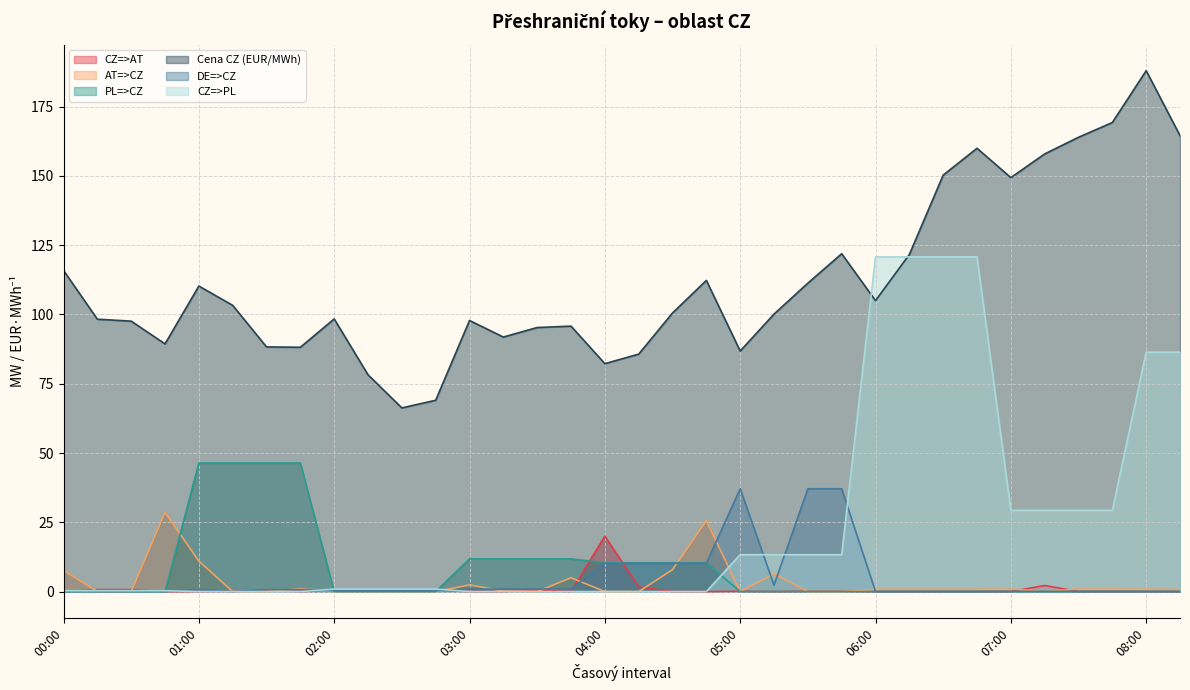

Reading left to right, extract all data points from this chart.

CZ=>AT: 00:00=0.0	00:15=0.7	00:30=0.7	00:45=0.0	01:00=0.0	01:15=0.1	01:30=0.4	01:45=0.0	02:00=0.5	02:15=0.5	02:30=0.5	02:45=0.5	03:00=0.0	03:15=0.0	03:30=0.5	03:45=0.0	04:00=20.0	04:15=1.7	04:30=0.0	04:45=0.0	05:00=0.1	05:15=0.0	05:30=0.1	05:45=0.1	06:00=0.0	06:15=0.0	06:30=0.0	06:45=0.0	07:00=0.0	07:15=2.2	07:30=0.0	07:45=0.0	08:00=0.0	08:15=0.0
AT=>CZ: 00:00=7.6	00:15=0.0	00:30=0.0	00:45=28.6	01:00=11.0	01:15=0.0	01:30=0.0	01:45=1.0	02:00=0.0	02:15=0.0	02:30=0.0	02:45=0.0	03:00=2.4	03:15=0.2	03:30=0.0	03:45=5.0	04:00=0.0	04:15=0.0	04:30=7.9	04:45=25.6	05:00=0.0	05:15=6.4	05:30=0.0	05:45=0.0	06:00=0.8	06:15=0.8	06:30=0.8	06:45=0.8	07:00=0.9	07:15=0.0	07:30=0.9	07:45=0.9	08:00=0.8	08:15=0.8
PL=>CZ: 00:00=0.0	00:15=0.0	00:30=0.0	00:45=0.0	01:00=46.4	01:15=46.4	01:30=46.4	01:45=46.4	02:00=0.0	02:15=0.0	02:30=0.0	02:45=0.0	03:00=11.8	03:15=11.8	03:30=11.8	03:45=11.8	04:00=10.4	04:15=10.4	04:30=10.4	04:45=10.4	05:00=0.0	05:15=0.0	05:30=0.0	05:45=0.0	06:00=0.0	06:15=0.0	06:30=0.0	06:45=0.0	07:00=0.0	07:15=0.0	07:30=0.0	07:45=0.0	08:00=0.0	08:15=0.0
Cena CZ (EUR/MWh): 00:00=115.9	00:15=98.3	00:30=97.6	00:45=89.4	01:00=110.3	01:15=103.3	01:30=88.3	01:45=88.2	02:00=98.4	02:15=78.2	02:30=66.3	02:45=69.0	03:00=97.8	03:15=91.9	03:30=95.3	03:45=95.8	04:00=82.3	04:15=85.7	04:30=100.5	04:45=112.3	05:00=86.8	05:15=100.2	05:30=111.3	05:45=121.9	06:00=105.0	06:15=121.7	06:30=150.3	06:45=160.0	07:00=149.4	07:15=157.9	07:30=164.0	07:45=169.3	08:00=188.0	08:15=164.6
DE=>CZ: 00:00=0.0	00:15=0.0	00:30=0.0	00:45=0.0	01:00=0.7	01:15=0.0	01:30=0.7	01:45=0.7	02:00=0.3	02:15=0.3	02:30=0.3	02:45=0.3	03:00=0.9	03:15=0.9	03:30=0.9	03:45=0.9	04:00=10.2	04:15=10.2	04:30=10.2	04:45=10.2	05:00=37.1	05:15=2.3	05:30=37.1	05:45=37.1	06:00=0.0	06:15=0.0	06:30=0.0	06:45=0.0	07:00=0.0	07:15=0.0	07:30=0.0	07:45=0.0	08:00=0.0	08:15=0.0
CZ=>PL: 00:00=0.3	00:15=0.3	00:30=0.3	00:45=0.3	01:00=0.0	01:15=0.0	01:30=0.0	01:45=0.0	02:00=0.9	02:15=0.9	02:30=0.9	02:45=0.9	03:00=0.0	03:15=0.0	03:30=0.0	03:45=0.0	04:00=0.0	04:15=0.0	04:30=0.0	04:45=0.0	05:00=13.3	05:15=13.3	05:30=13.3	05:45=13.3	06:00=120.8	06:15=120.8	06:30=120.8	06:45=120.8	07:00=29.3	07:15=29.3	07:30=29.3	07:45=29.3	08:00=86.4	08:15=86.4